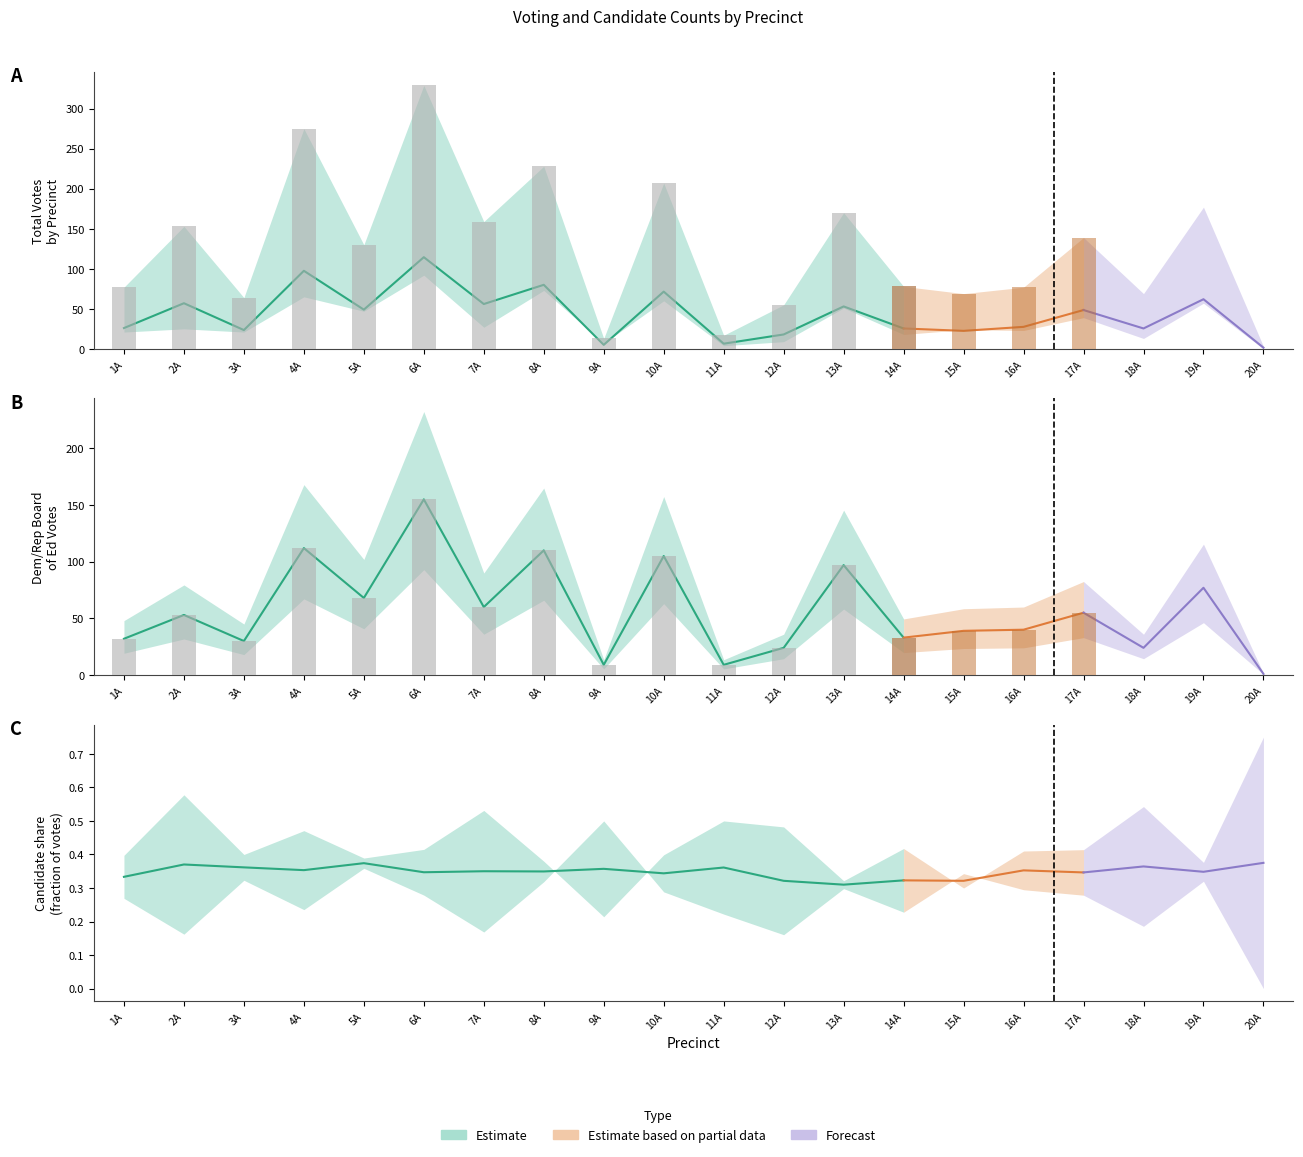

At which category does the chart reach its minimum across all series?

20A